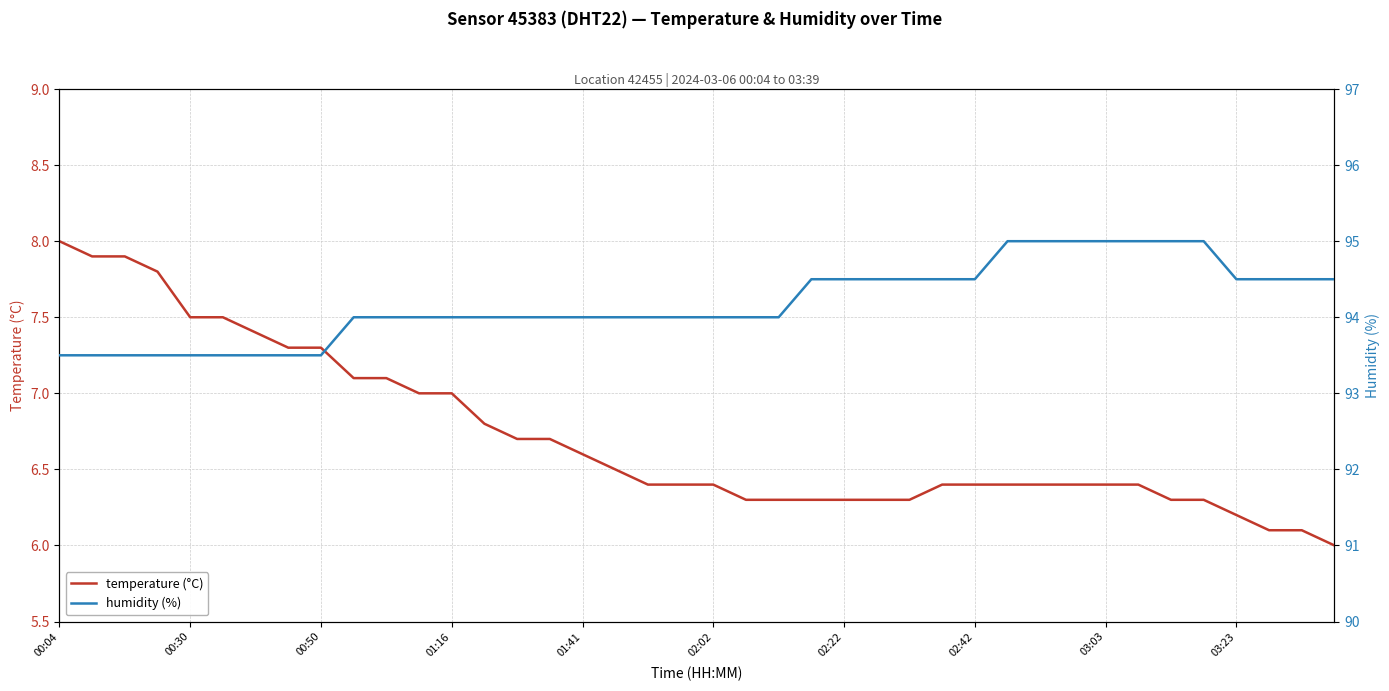

At which label does temperature (°C) reach its peak?

00:04